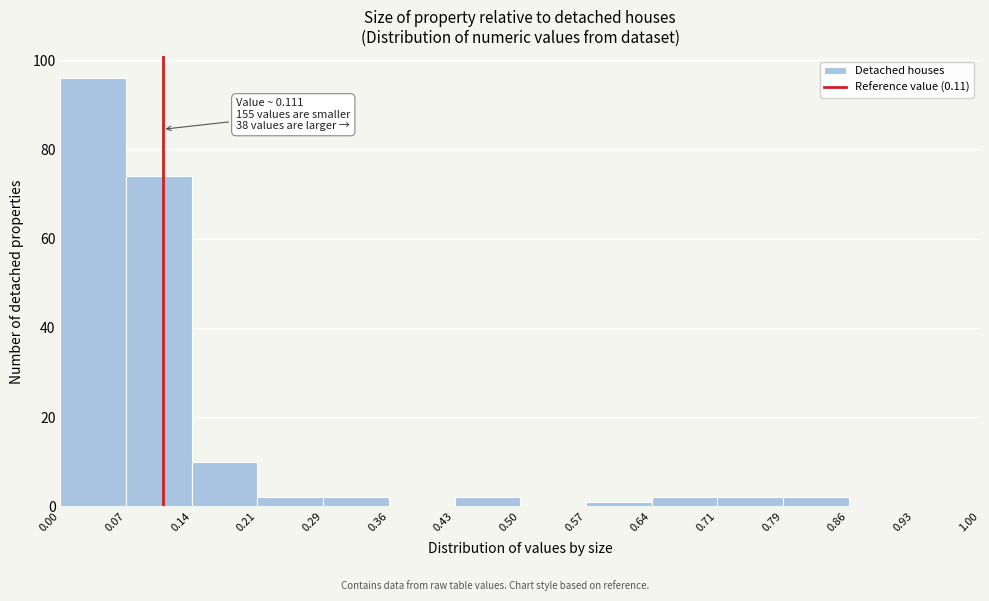

Over which range of the x-axis is the bar tallest?

0.00 to 0.07